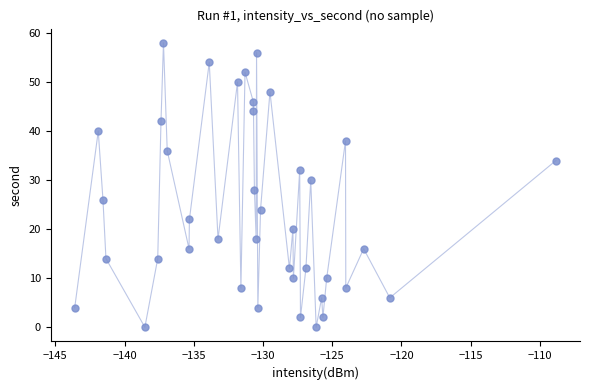

What is the range of Y values (max minus min)?

58